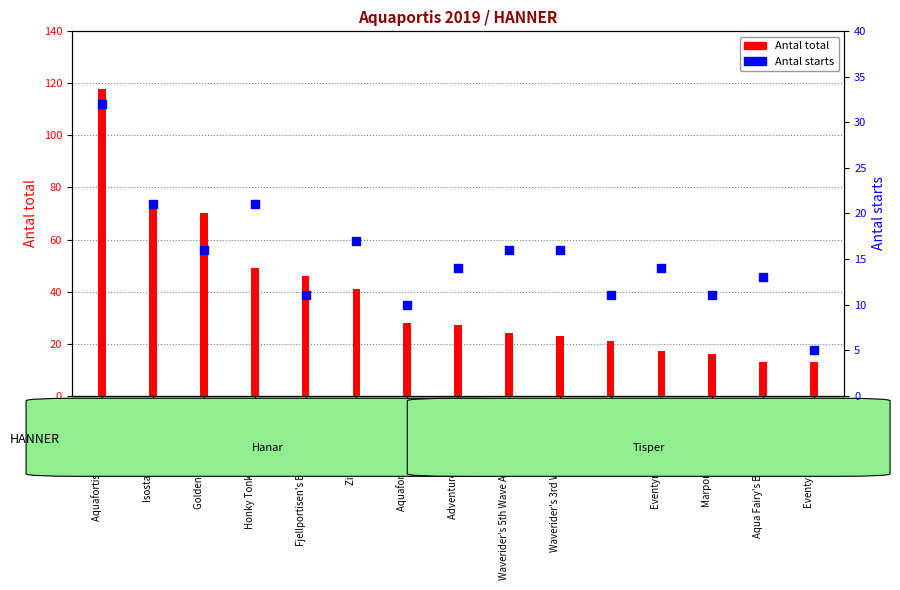

Is the value of Antal total at Aquafortis Robel The One greater than the value of Antal starts at Adventurer's Dorian Gray?

Yes